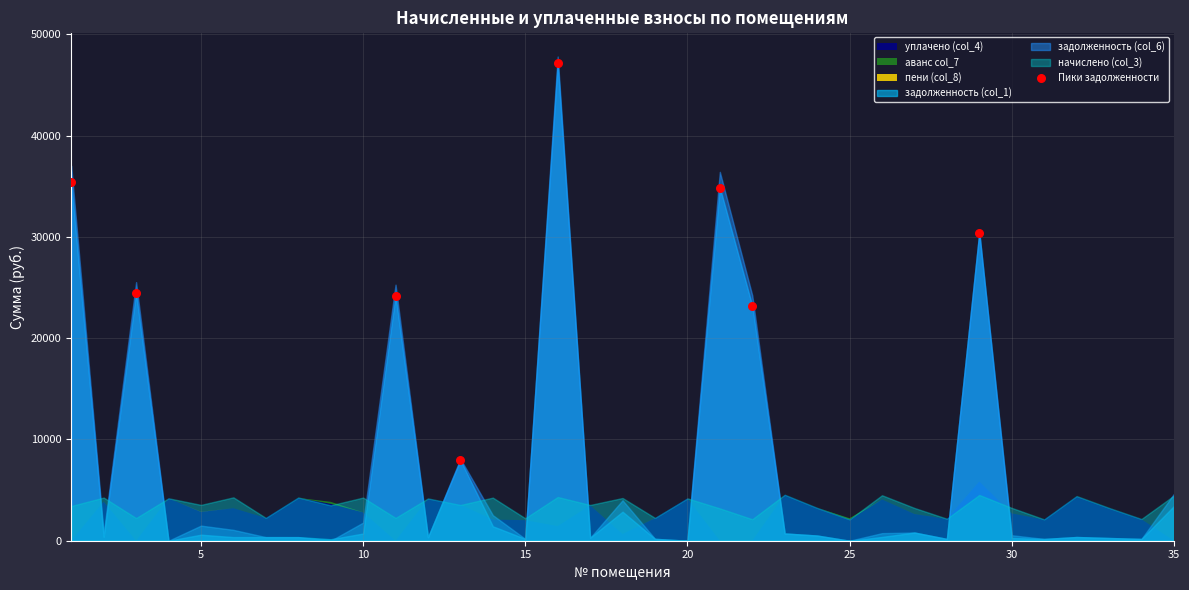

What is the range of Y values (max minus min)?

39215.6